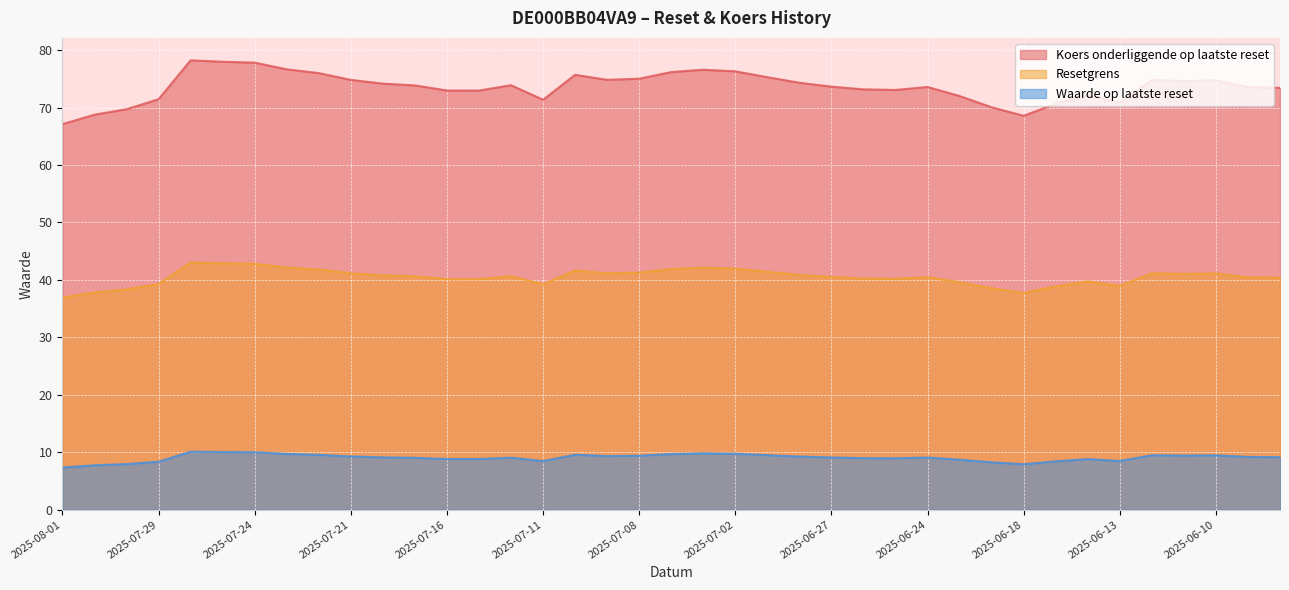

What is the average value of the Koers onderliggende op laatste reset series?

73.6